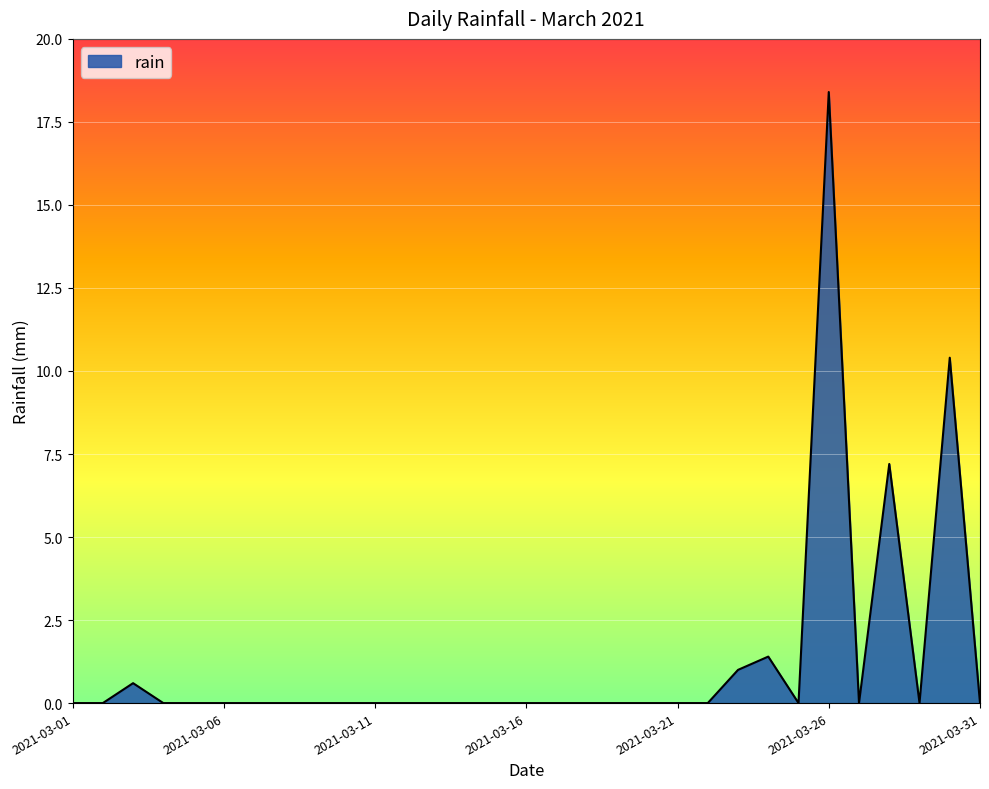

What is the difference between the maximum and minimum values?

18.4